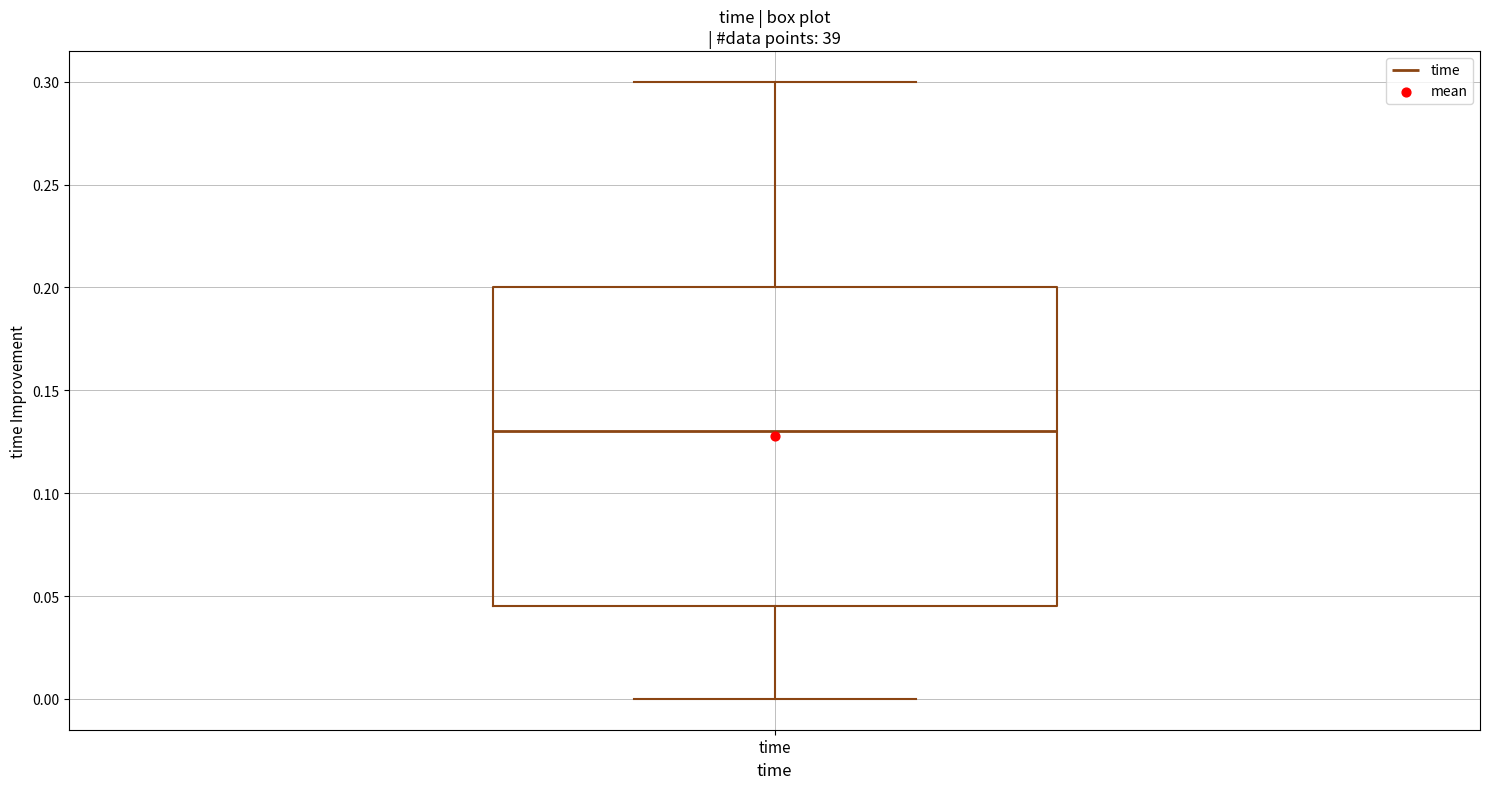

Read this box plot against the y-axis: the position of the median line, the range covered by the box, and the ends of both whiskers. The values are not printed on the chart, so give them approximately, as read against the axis.

median 0.130, box 0.045 to 0.200, whiskers 0.000 to 0.300